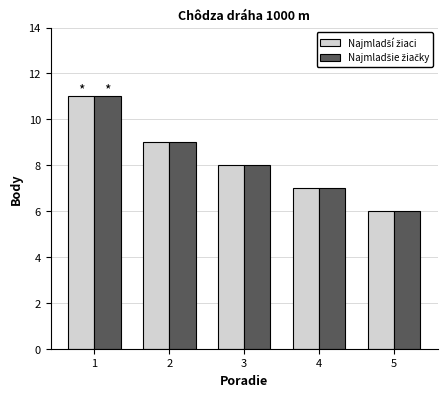

What is the greatest value displayed?

11